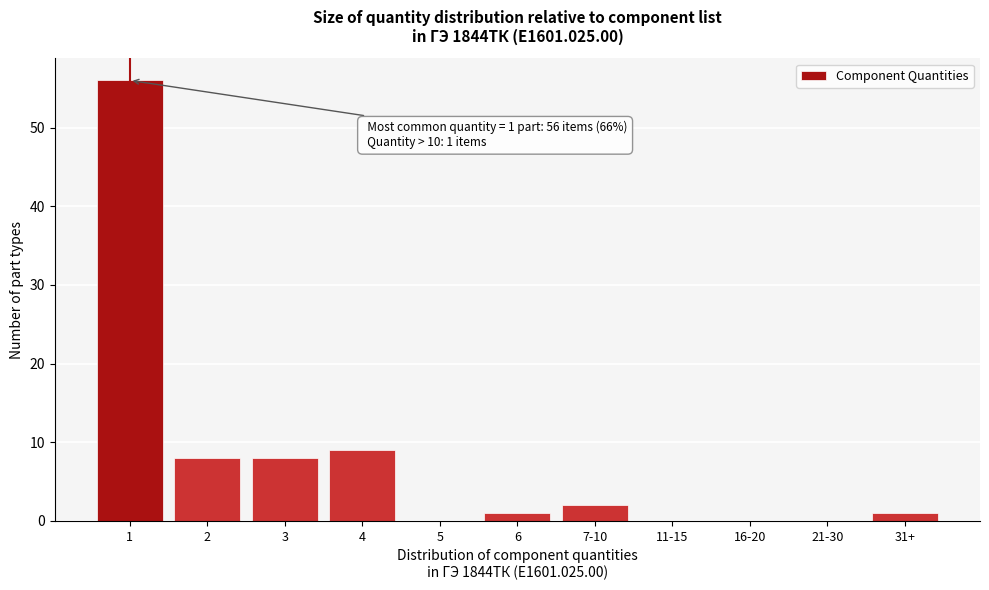

Reading right to left, transcribe all the data shown in this chart.

31+=1	21-30=0	16-20=0	11-15=0	7-10=2	6=1	5=0	4=9	3=8	2=8	1=56